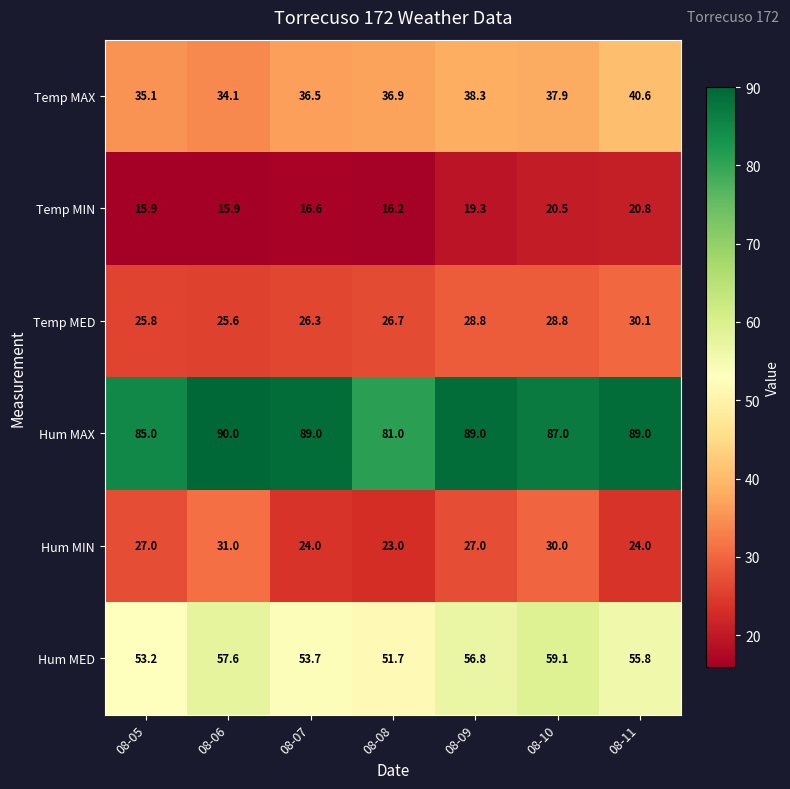

Is it true that Hum MIN equals 27.0 at 08-05?

True